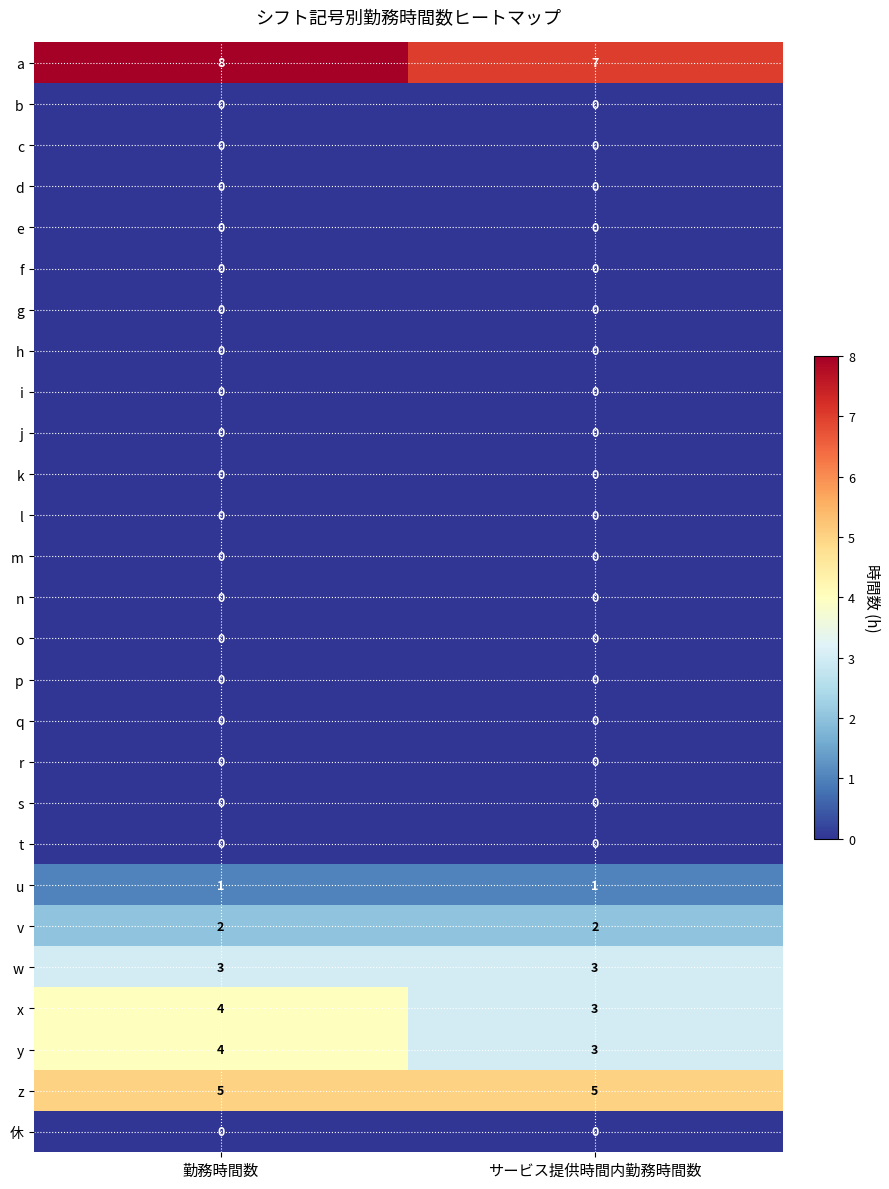

True or false: w has a value of 5 at サービス提供時間内勤務時間数.

False